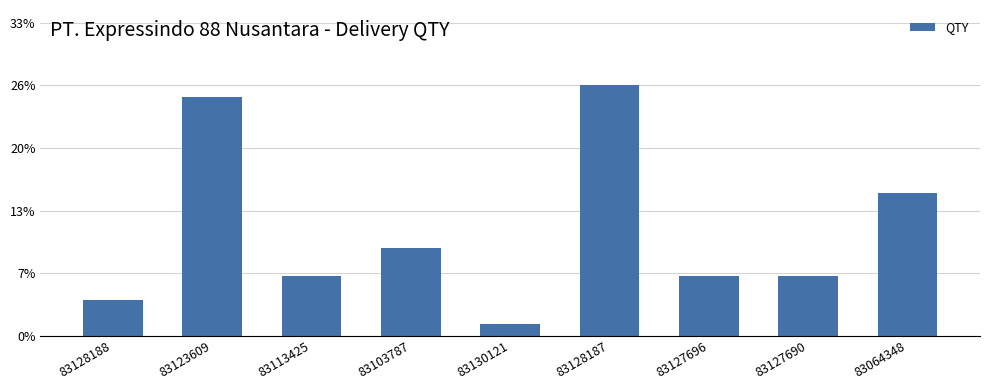

Are the bars horizontal?

No